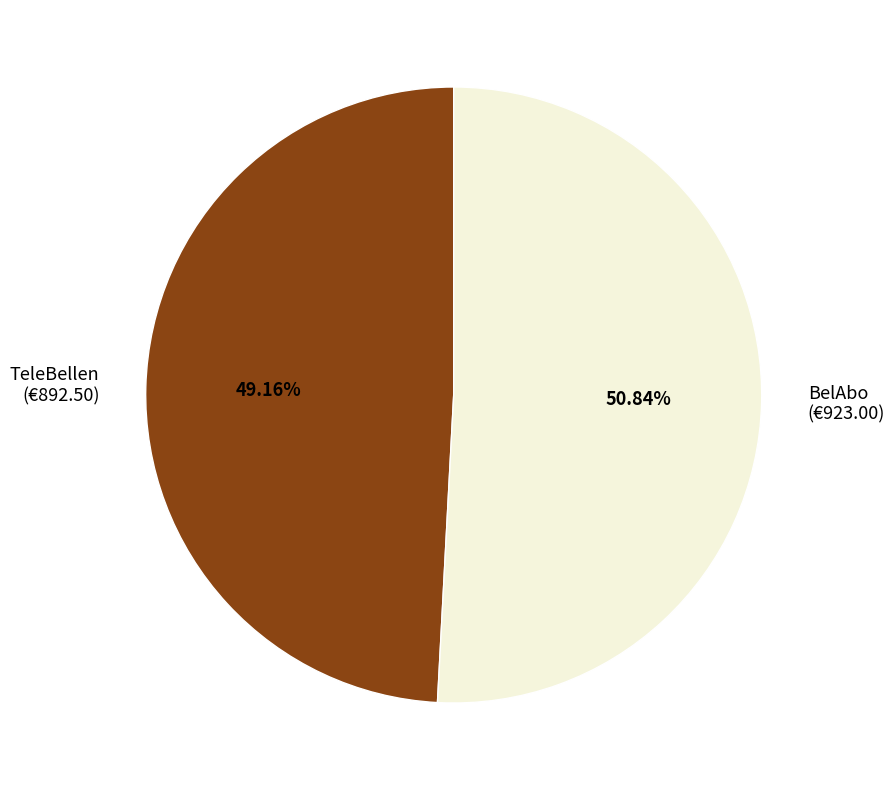

Between TeleBellen (€892.50) and BelAbo (€923.00), which is larger?

BelAbo (€923.00)